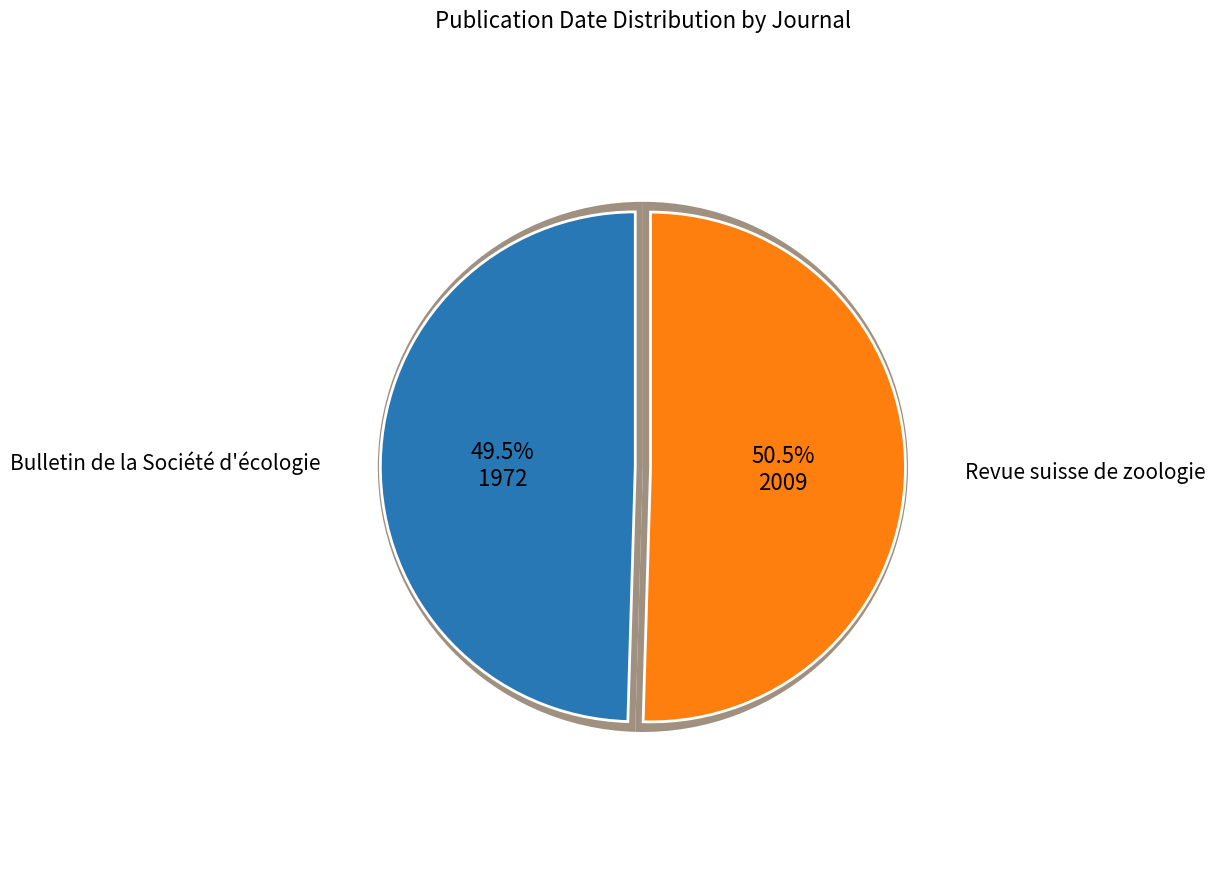

Which category has the biggest portion of the pie?

Revue suisse de zoologie